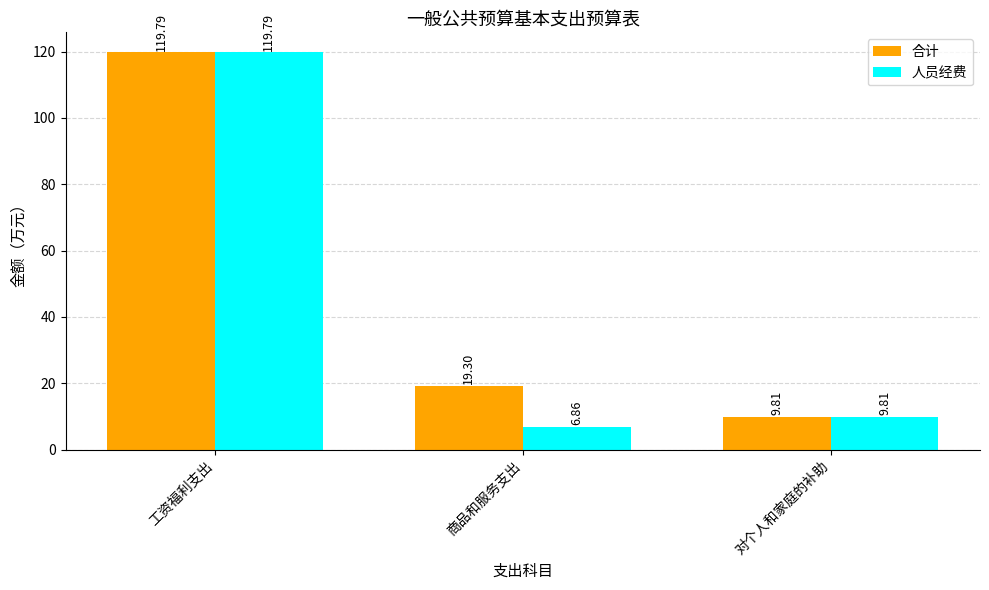

True or false: 合计 has a value of 19.3 at 商品和服务支出.

True